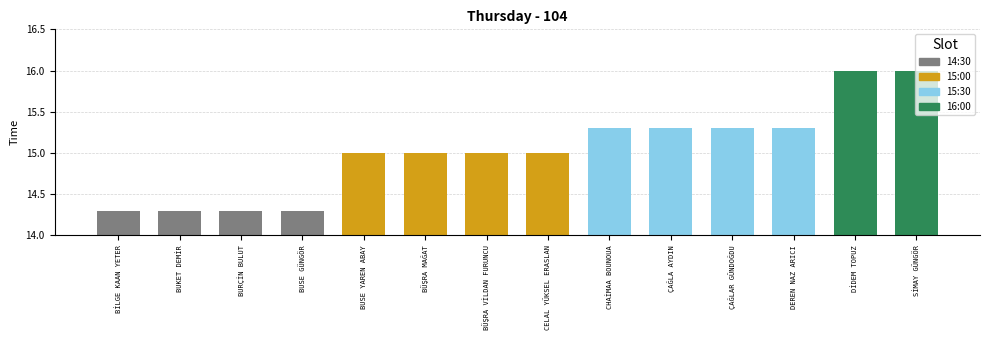

What is the difference between the values at CHAİMAA BOUNOUA and BURÇİN BULUT?

1.0